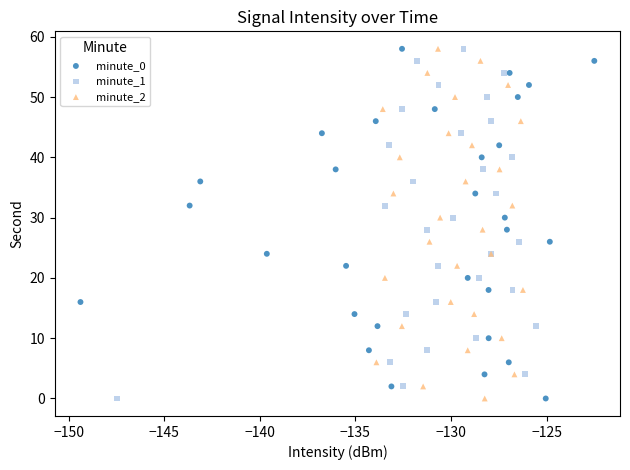

What are all the series names shown in the legend?

minute_0, minute_1, minute_2